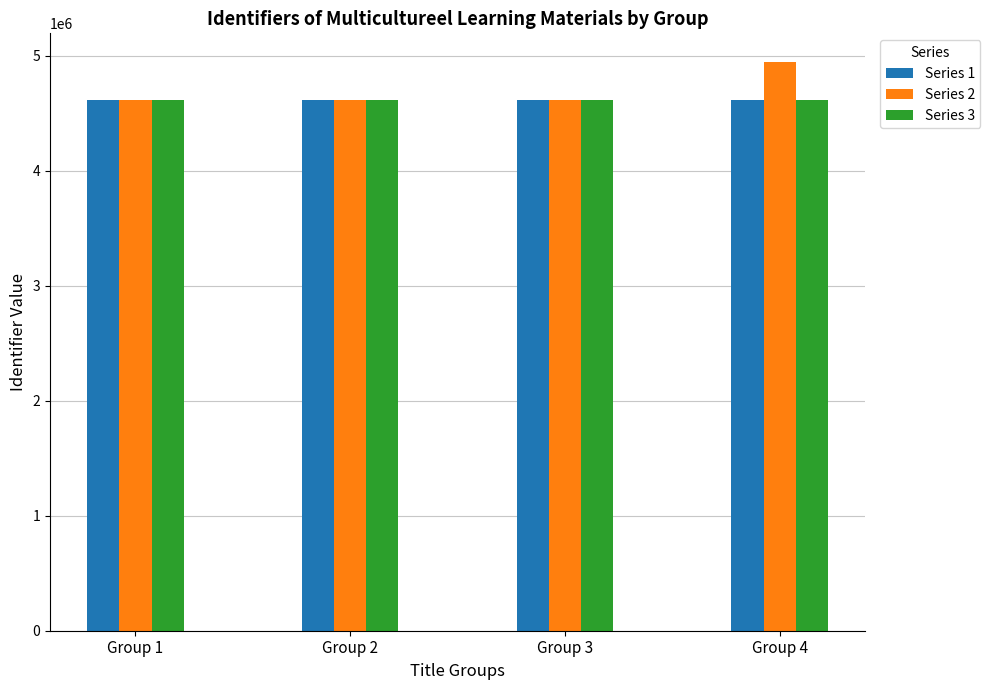

The Series 2 series shows 4945415 at Group 4. True or false?

True